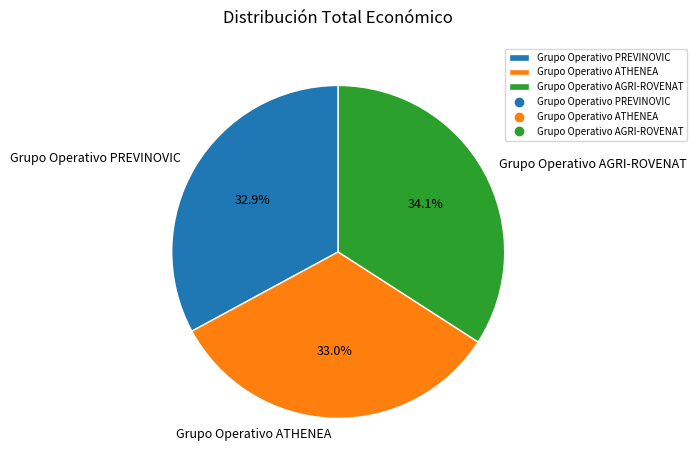

How many slices are in this pie chart?

3